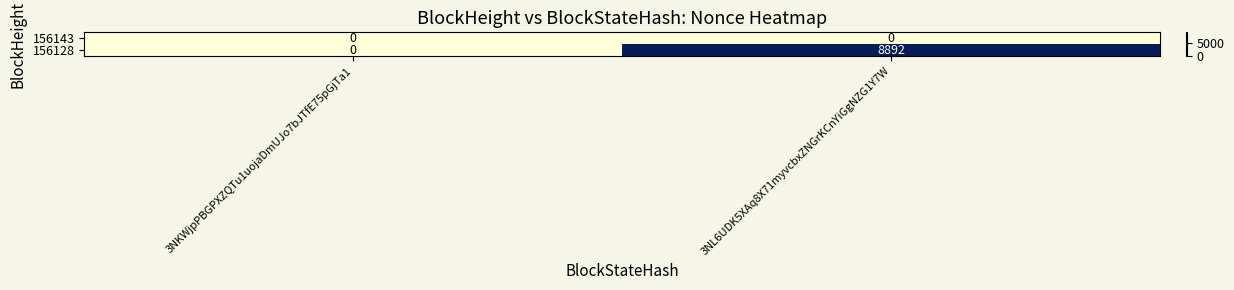

Reading left to right, list all the values displayed in this chart.

156143: 0	0
156128: 0	8892